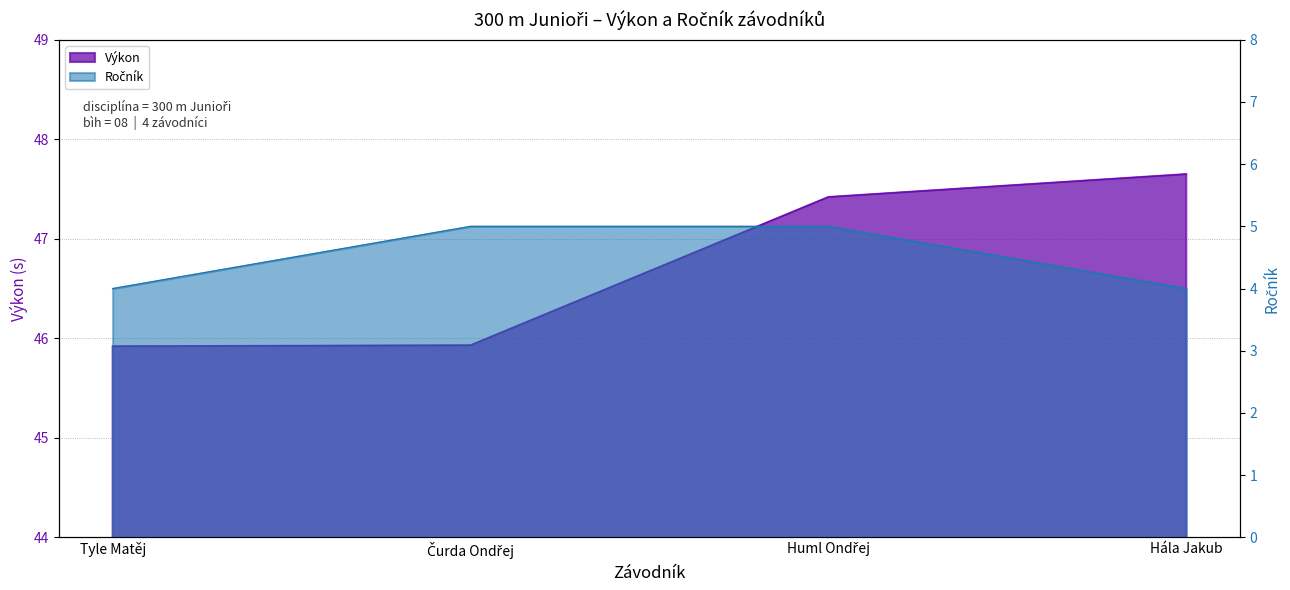

What is the value of the Ročník point at the 1st from the left?

4.0